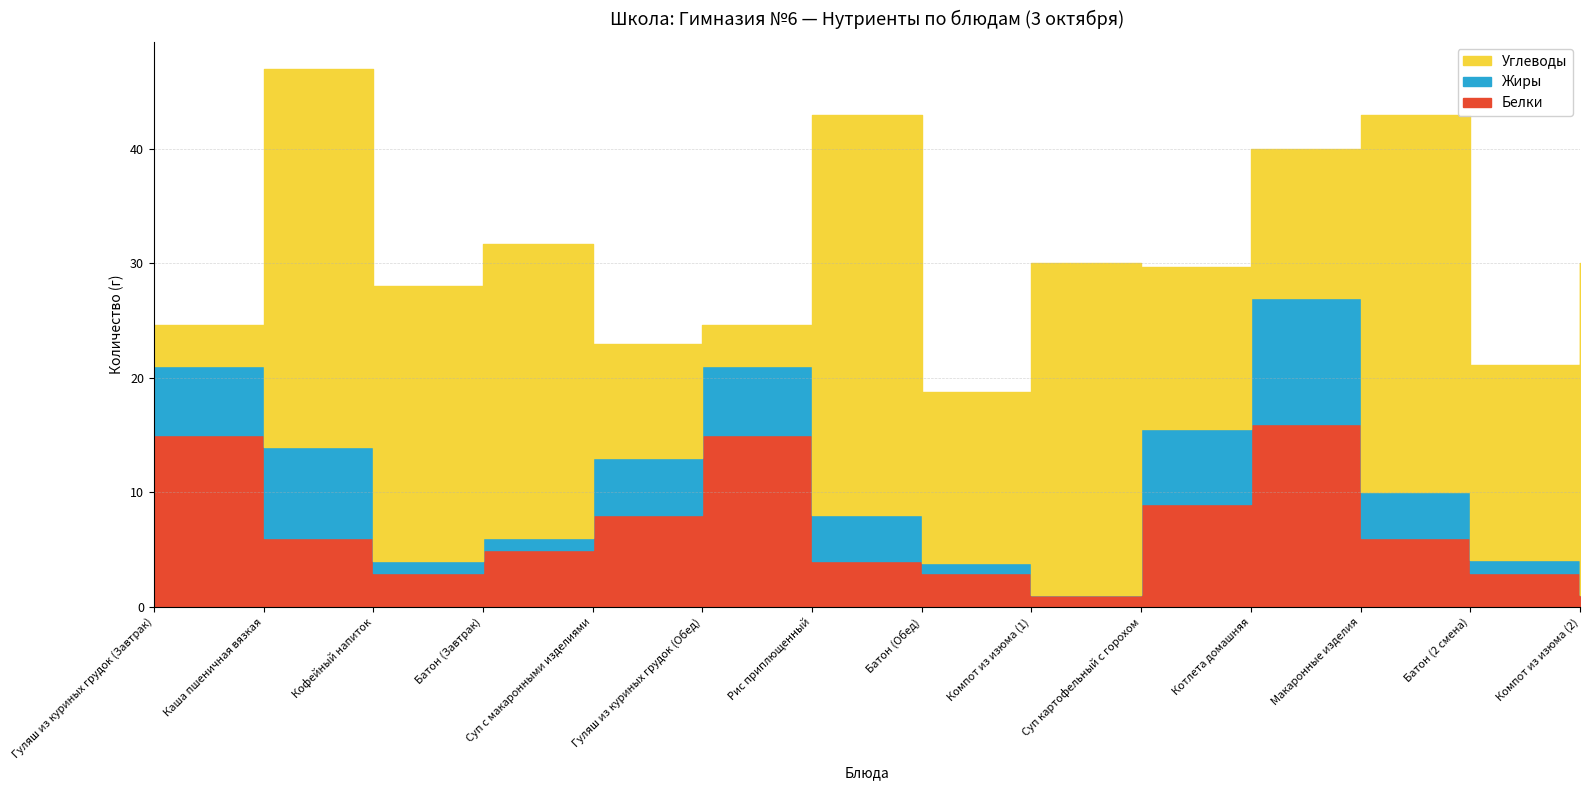

Which series changed the most between Гуляш из куриных грудок (Завтрак) and Макаронные изделия?

Углеводы